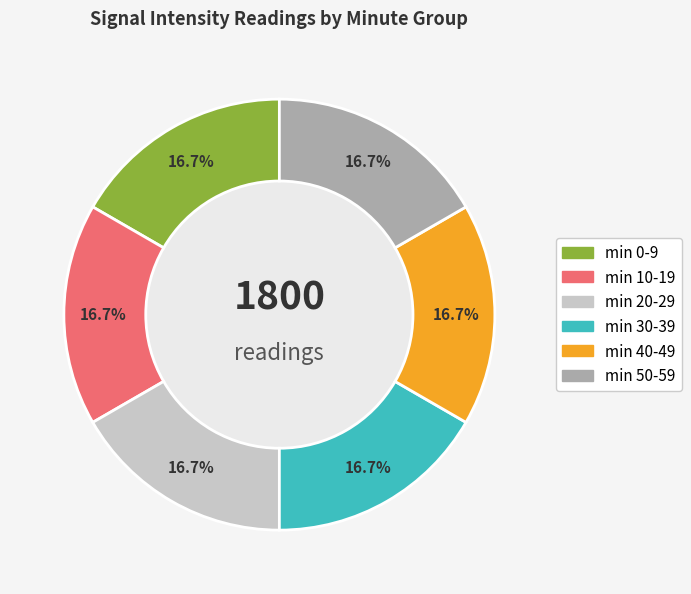

Is there a majority slice in this chart?

No